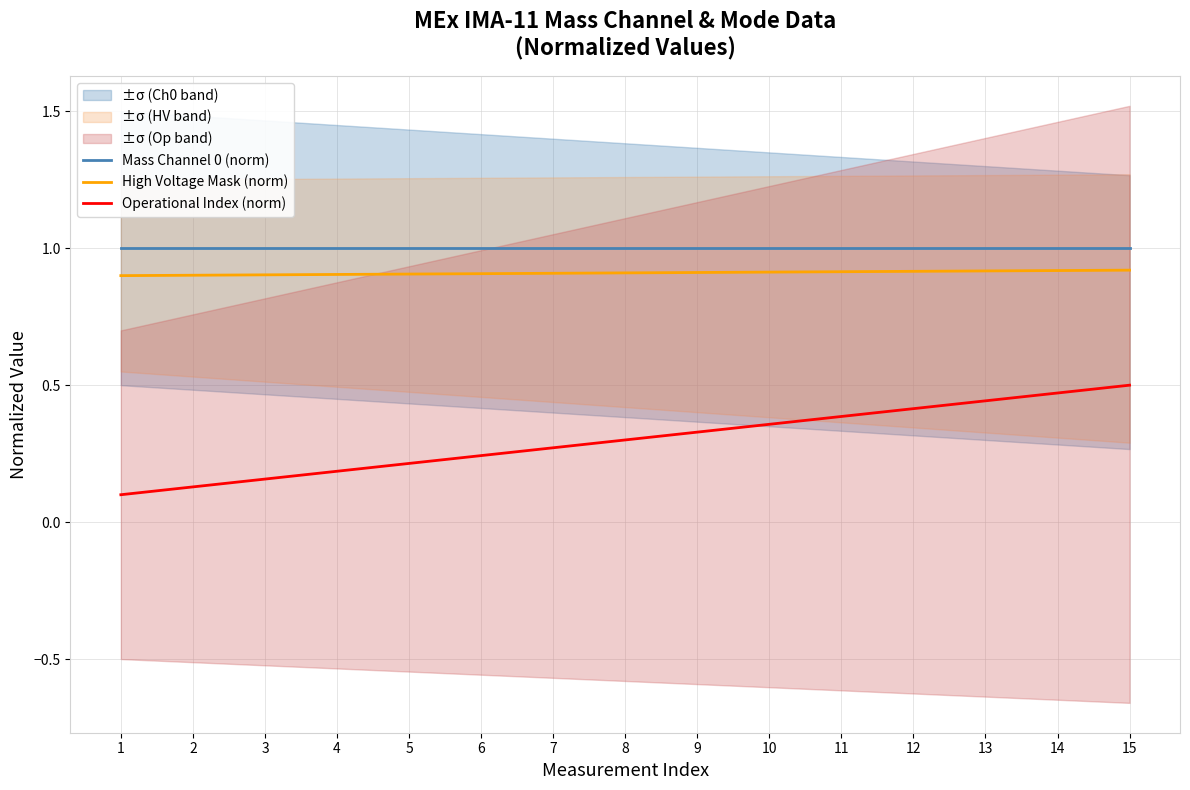

Read the Mass Channel 0 (norm) value at 5.

1.0